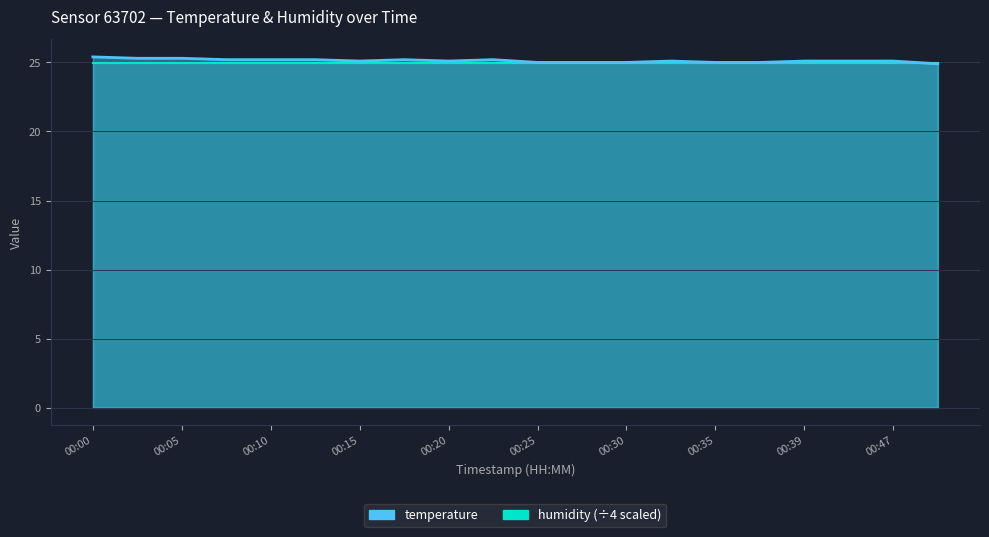

Reading left to right, transcribe all the data shown in this chart.

25.4	25.3	25.3	25.2	25.2	25.2	25.1	25.2	25.1	25.2	25.0	25.0	25.0	25.1	25.0	25.0	25.1	25.1	25.1	24.9